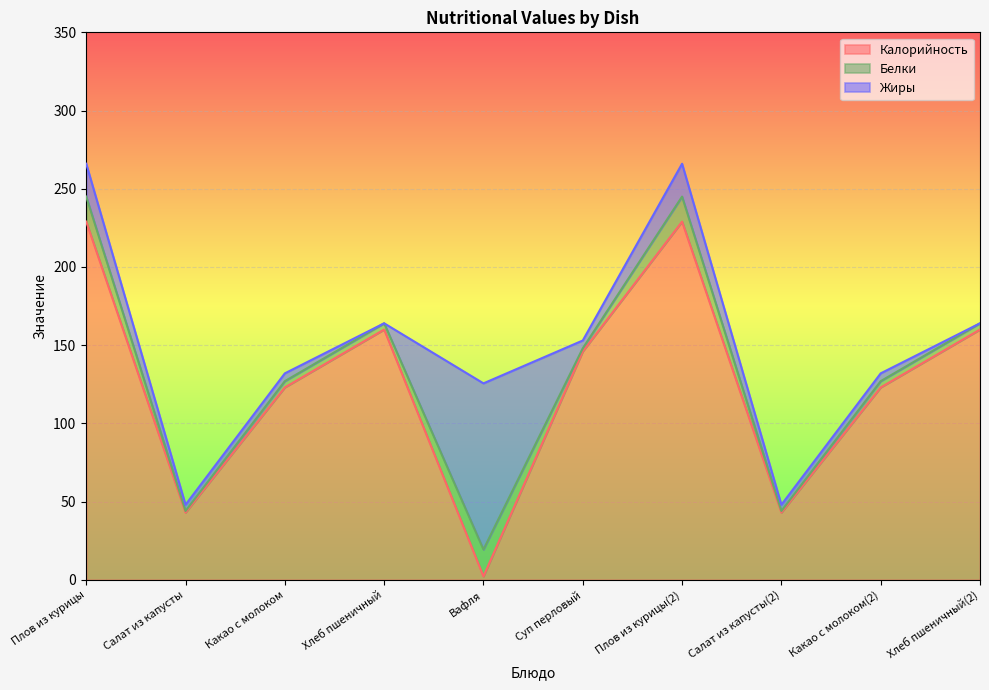

At which label does Калорийность first exceed 146?

Плов из курицы